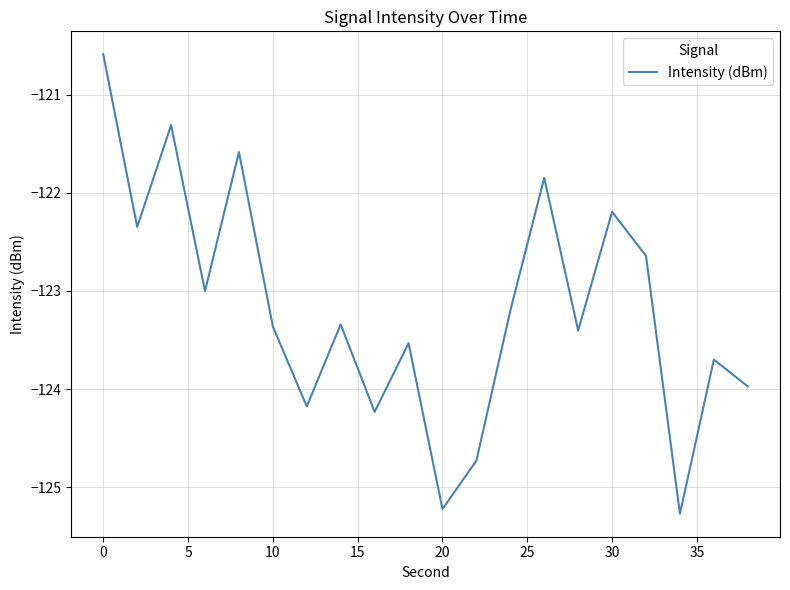

What is the difference between the maximum and minimum values?

4.7